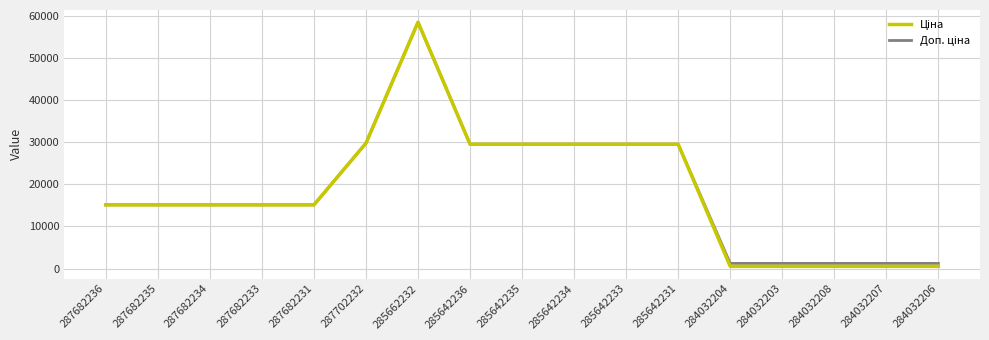

Which category has the highest value across all series?

285662232